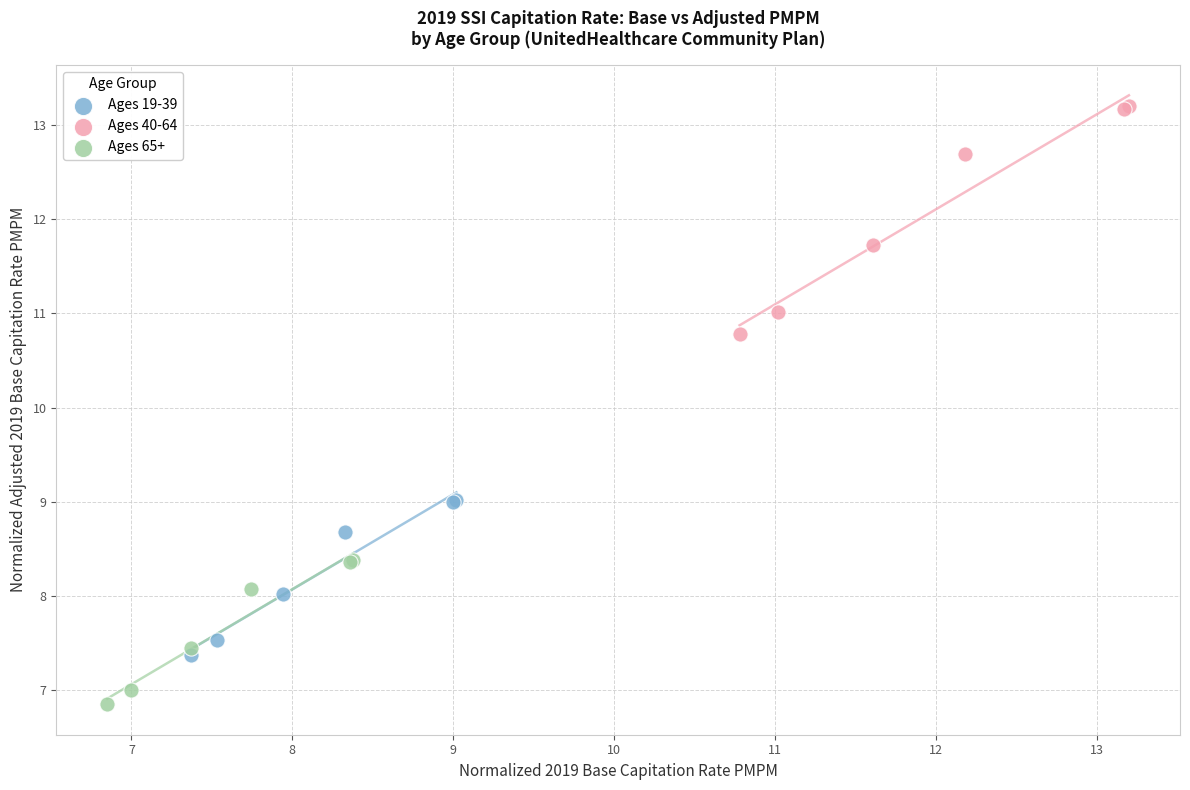

Which series reaches the minimum Y coordinate?

Ages 65+